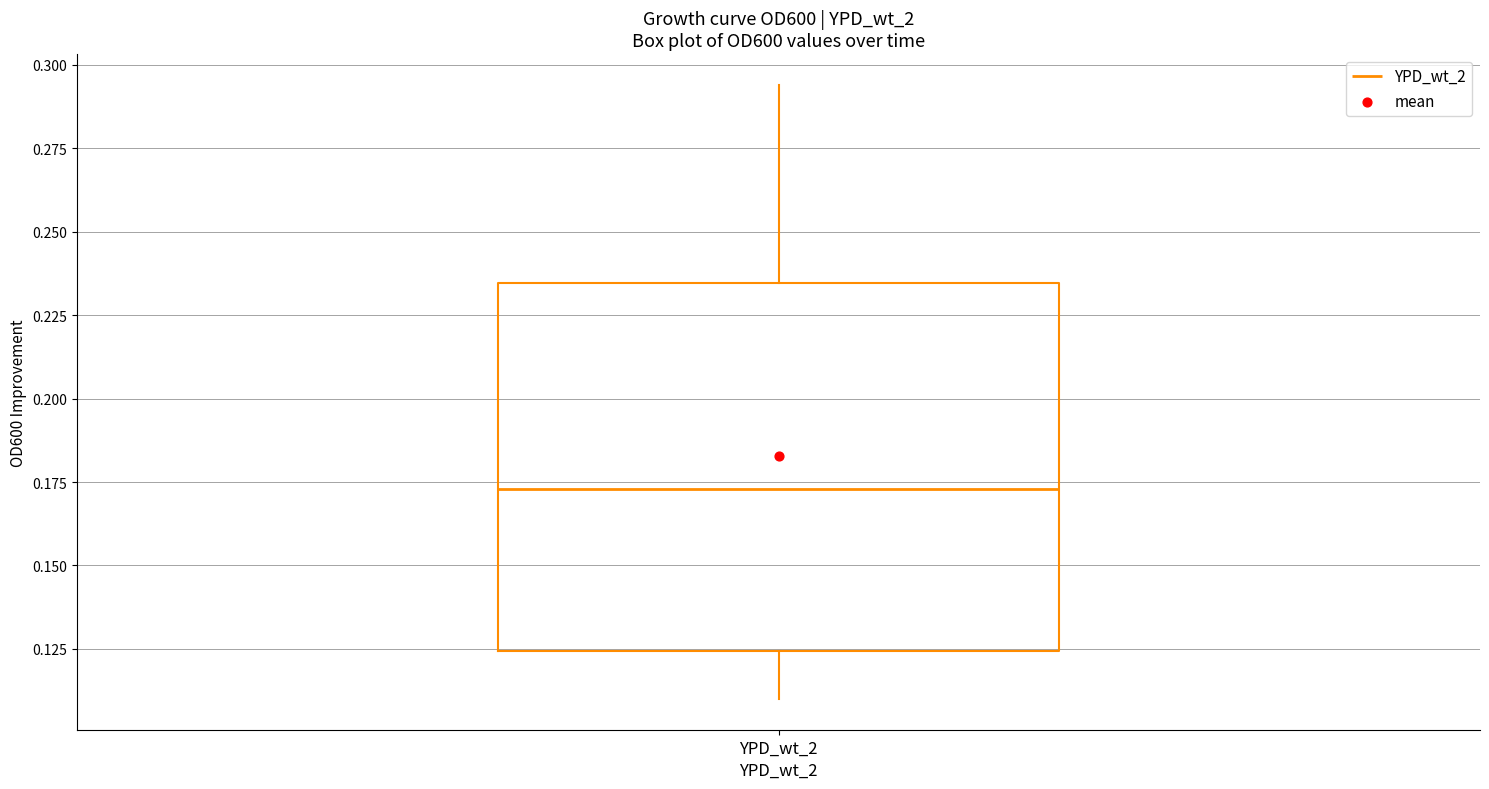

Read this box plot against the y-axis: the position of the median line, the range covered by the box, and the ends of both whiskers. The values are not printed on the chart, so give them approximately, as read against the axis.

median 0.175, box 0.125 to 0.235, whiskers 0.110 to 0.295